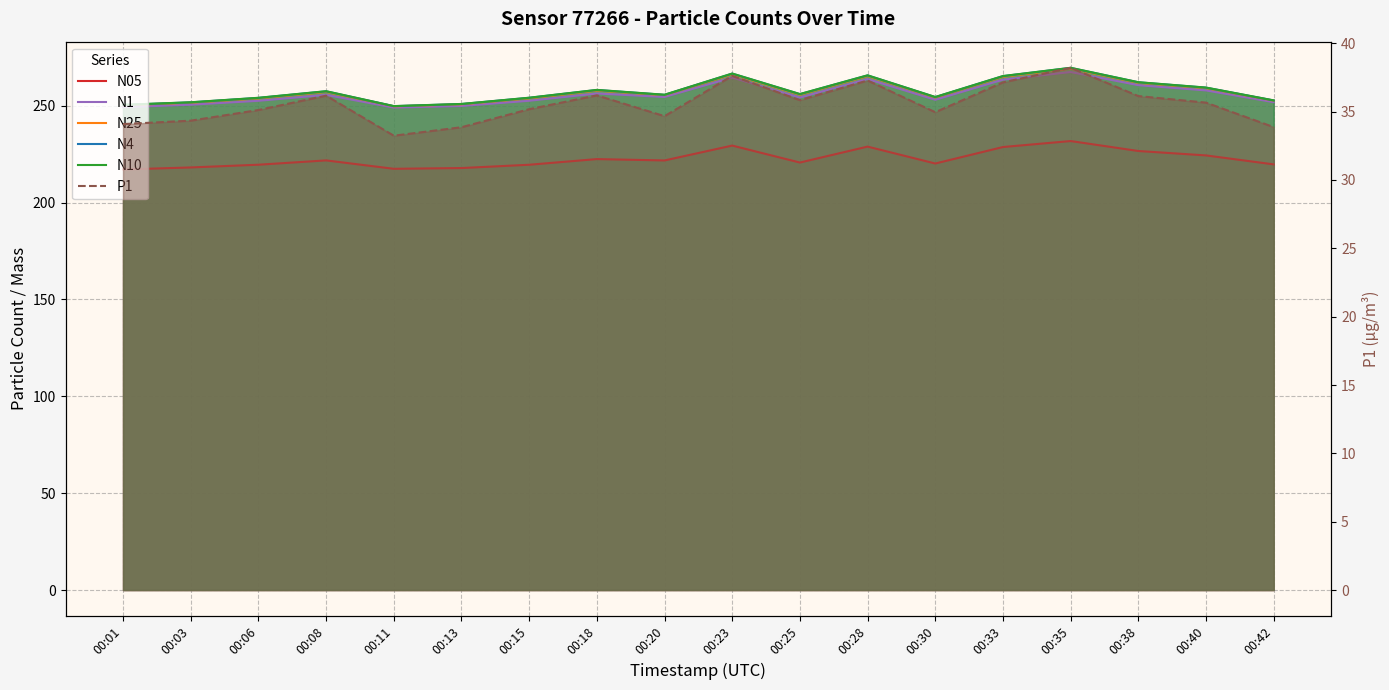

What is the difference between the N1 values at 00:11 and 00:01?

0.2